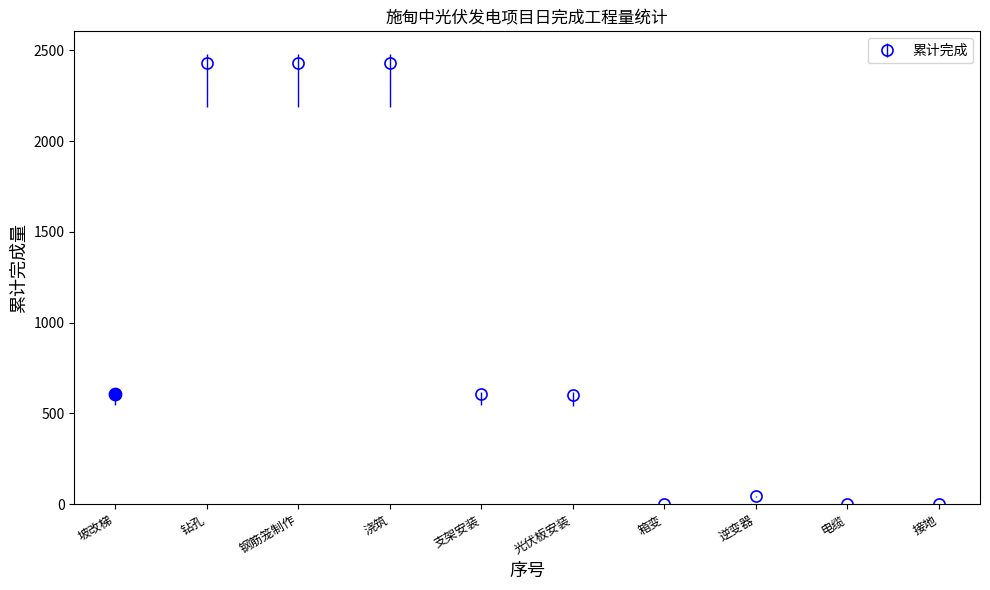

What is the sum of all values?

9168.9